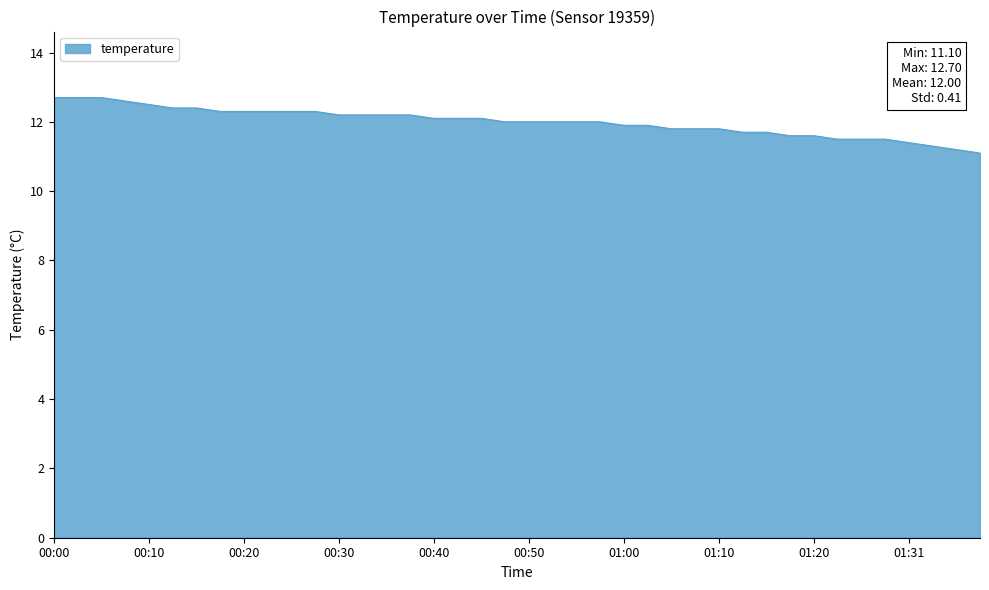

What is the difference between the maximum and minimum values?

1.6